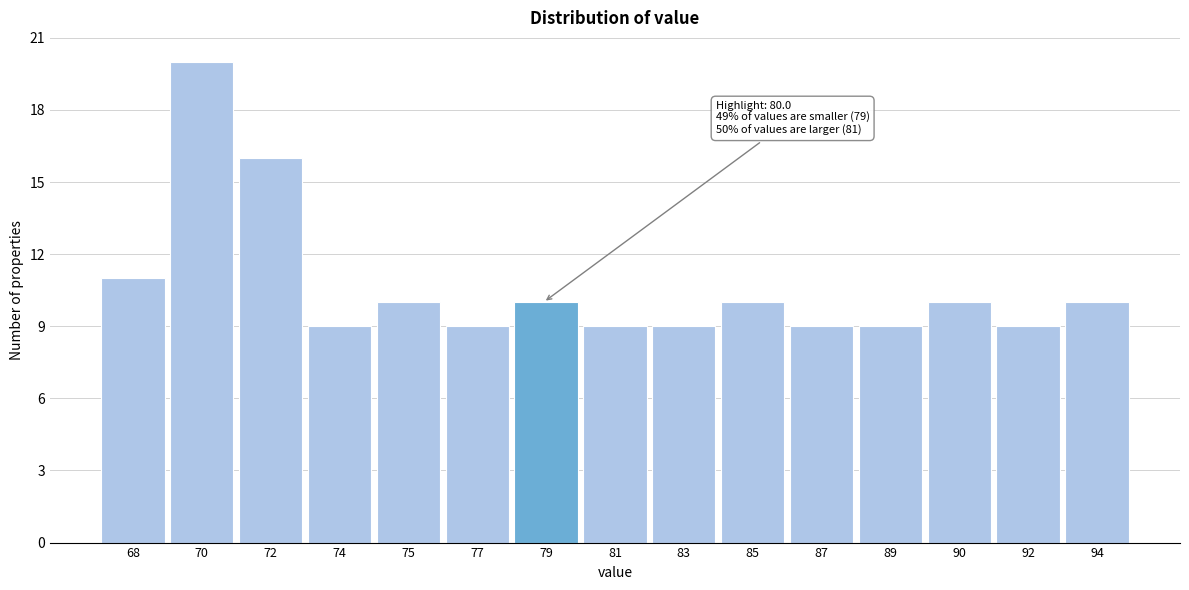

Reading right to left, what are all the values shown in this chart?

94=10	92=9	90=10	89=9	87=9	85=10	83=9	81=9	79=10	77=9	75=10	74=9	72=16	70=20	68=11